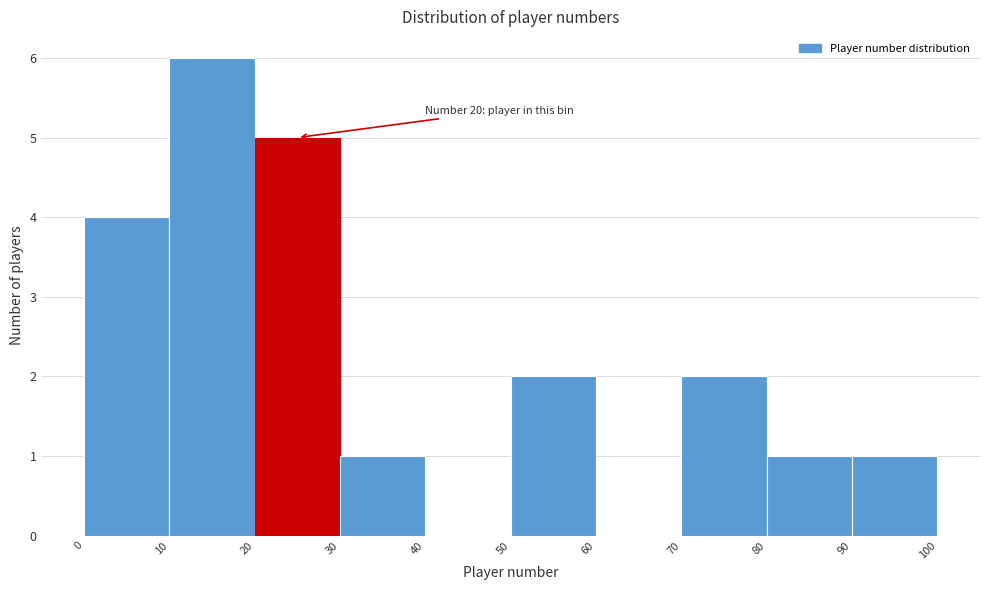

Which range on the x-axis has the tallest bar?

10 to 20